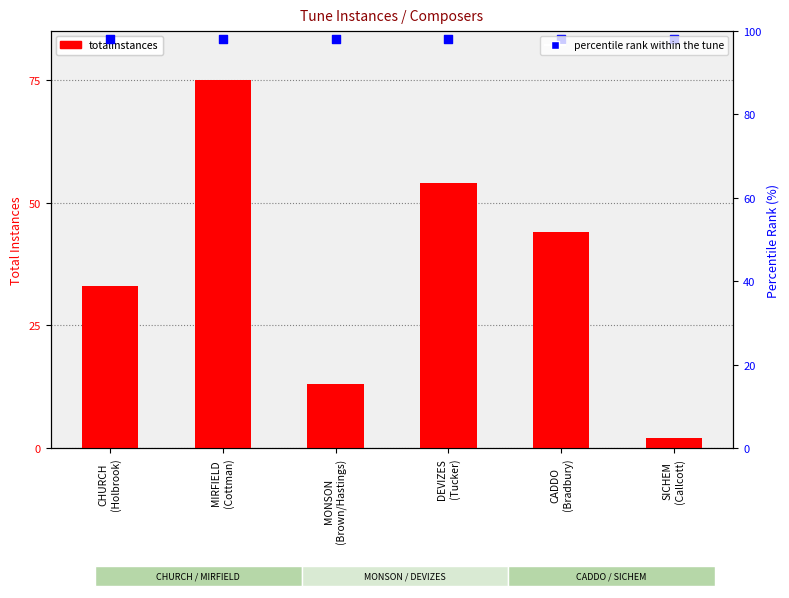

What are all the series names shown in the legend?

totalInstances, percentile rank within the tune